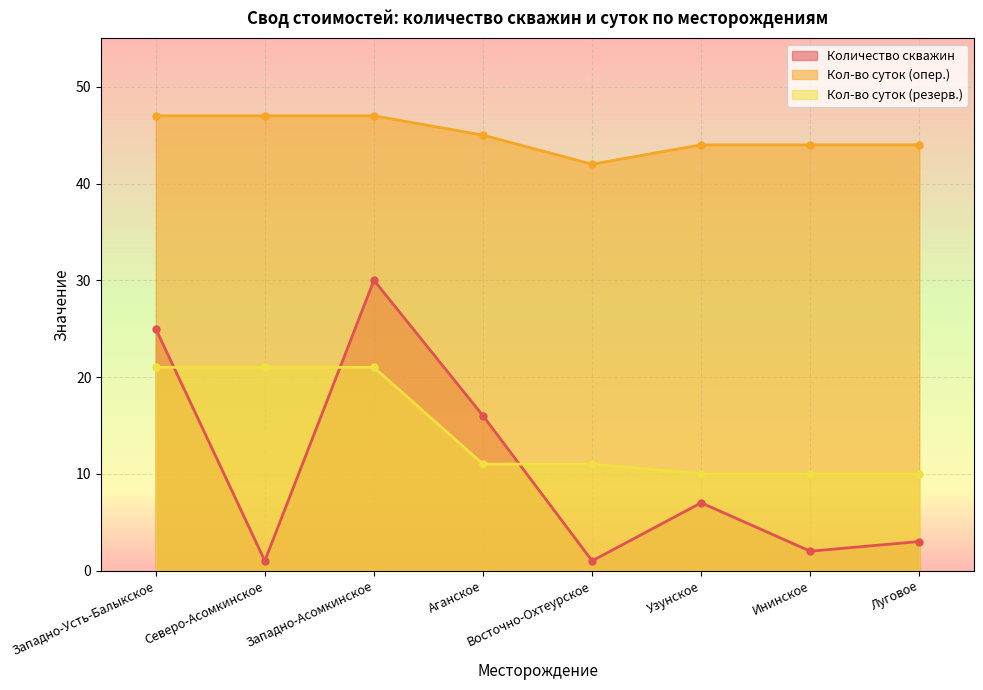

Between Луговое and Северо-Асомкинское, which is larger?

Луговое